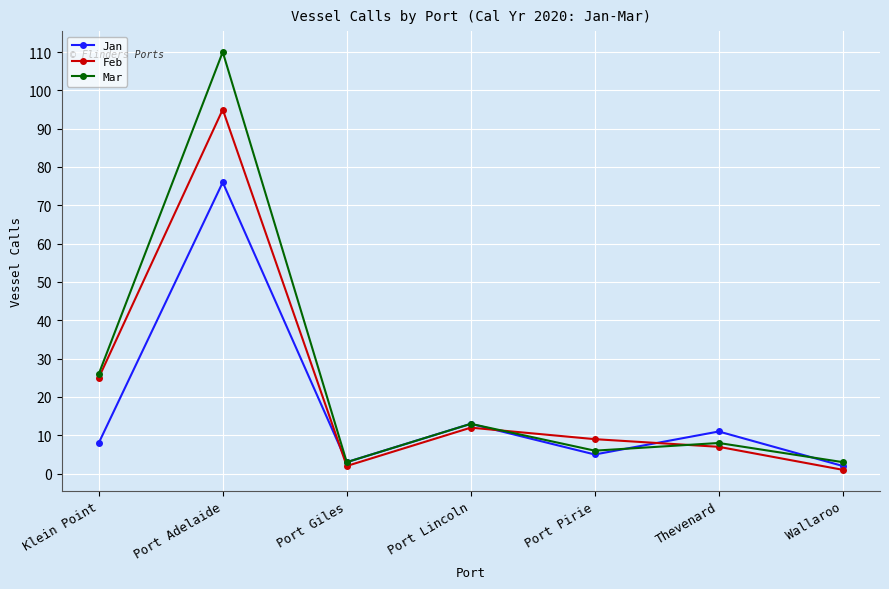

At which category is the sum across all series the highest?

Port Adelaide